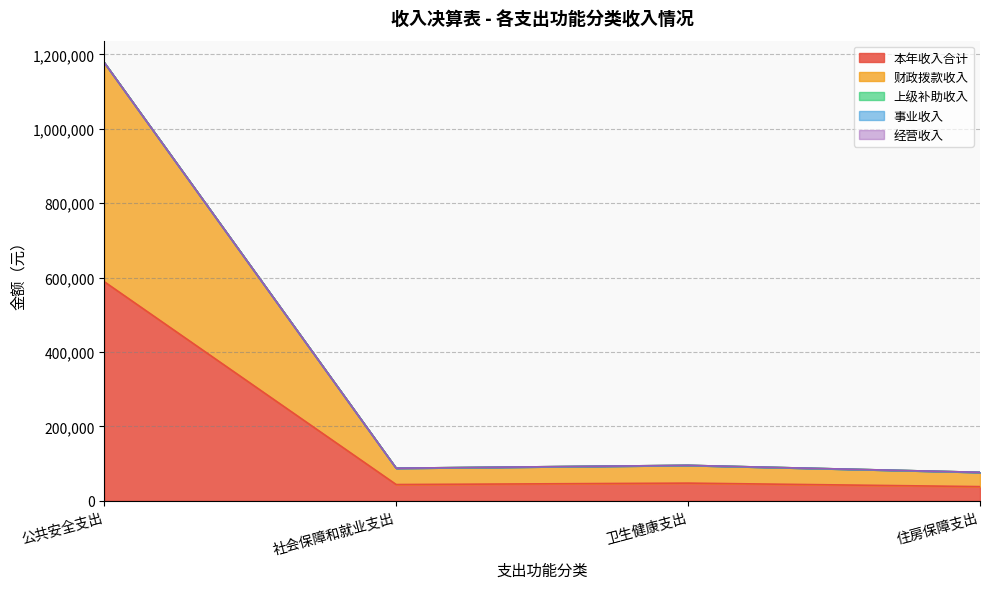

Does the chart display data point markers on the line(s)?

No